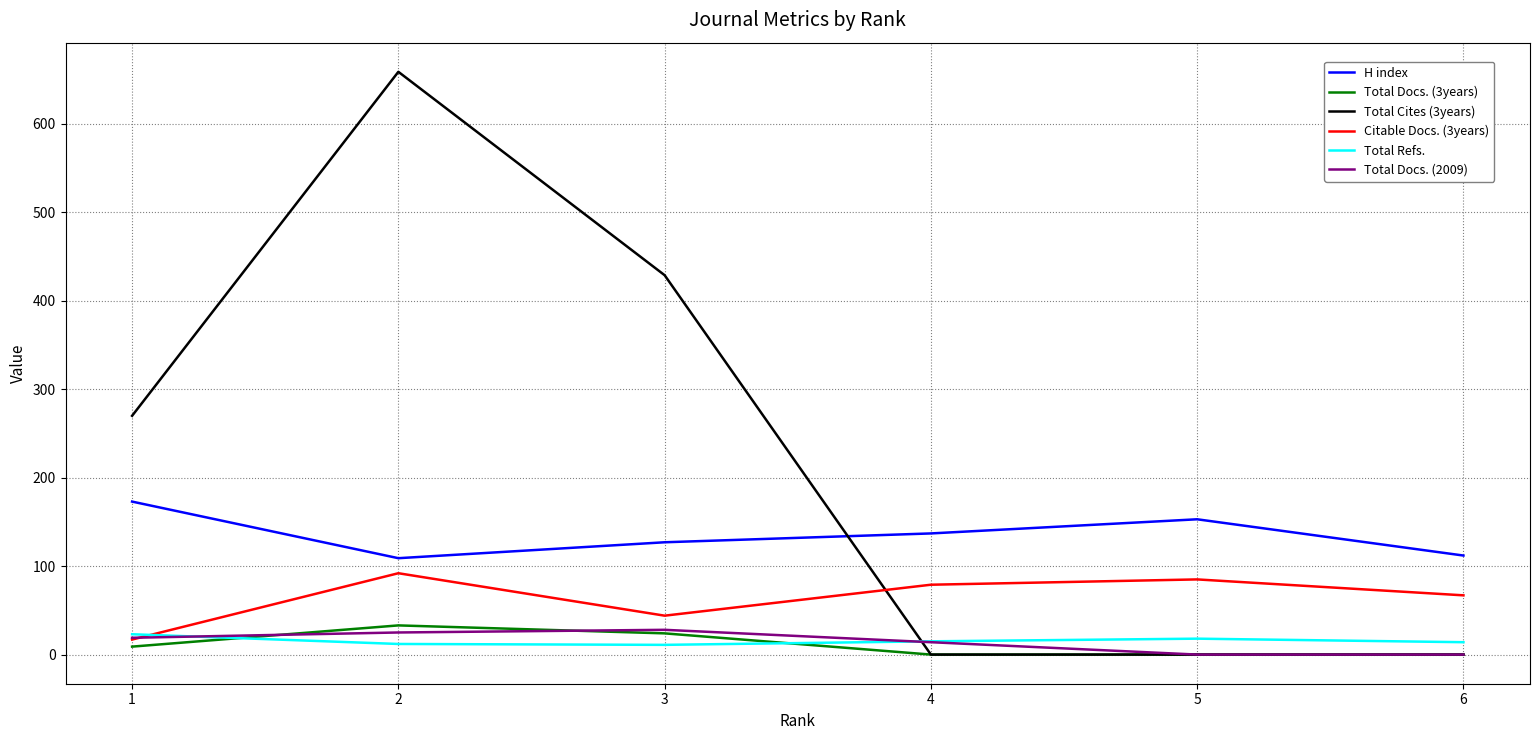

What is the difference between the highest and lowest values at 6?

112